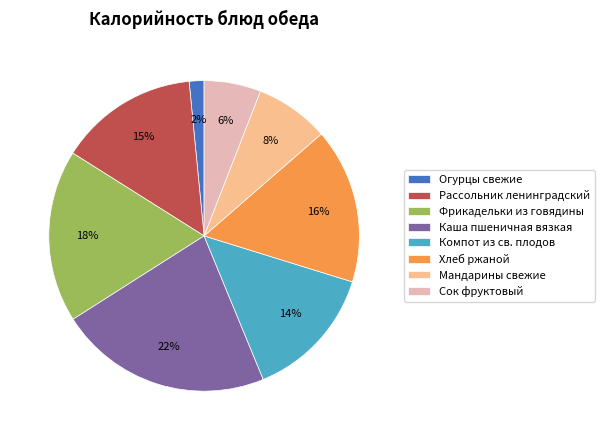

What is the smallest slice in the pie chart?

Огурцы свежие